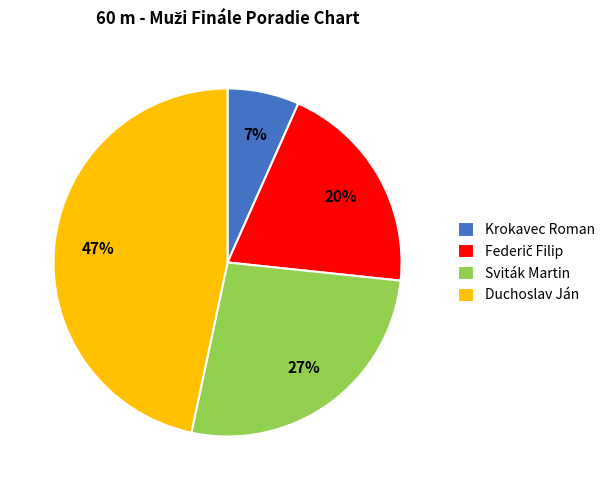

Is it true that Duchoslav Ján is 38% of the pie?

False